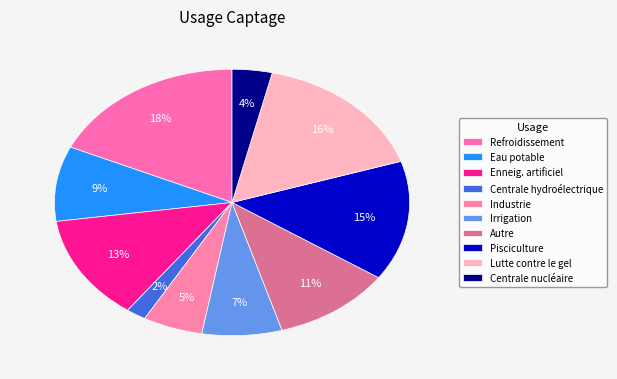

What percentage is NOT represented by Enneig. artificiel?

87.3%